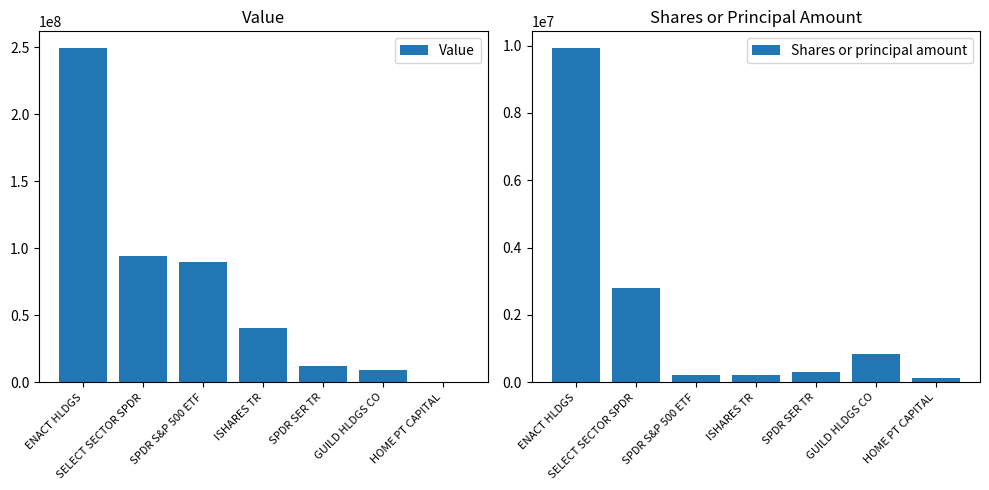

What is the maximum value for Value?

249514463